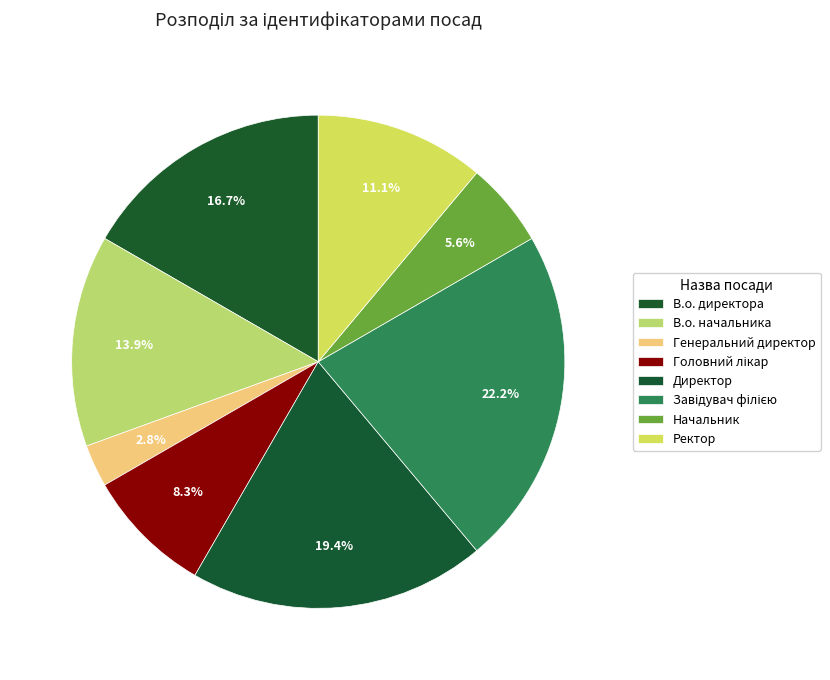

How many segments does this pie chart have?

8